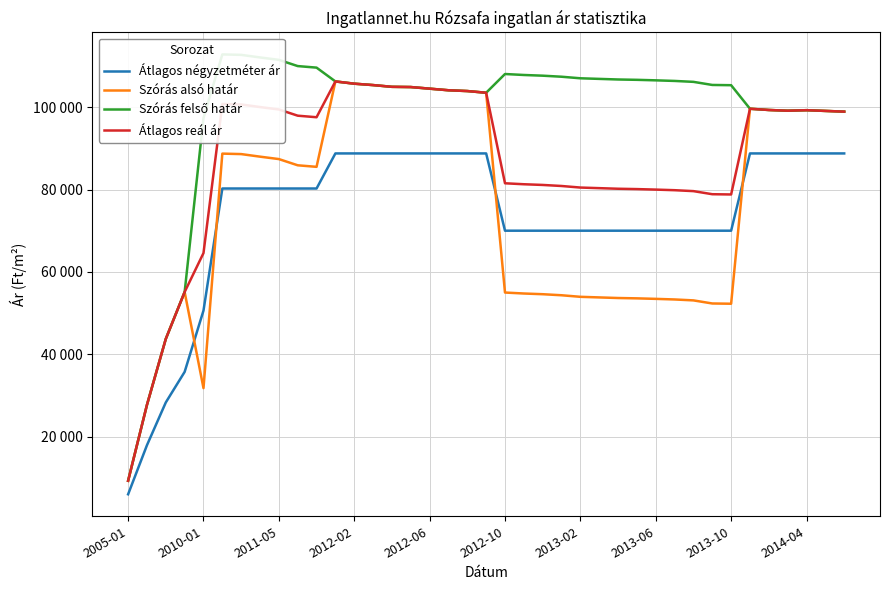

What is the maximum value for Szórás alsó határ?

106259